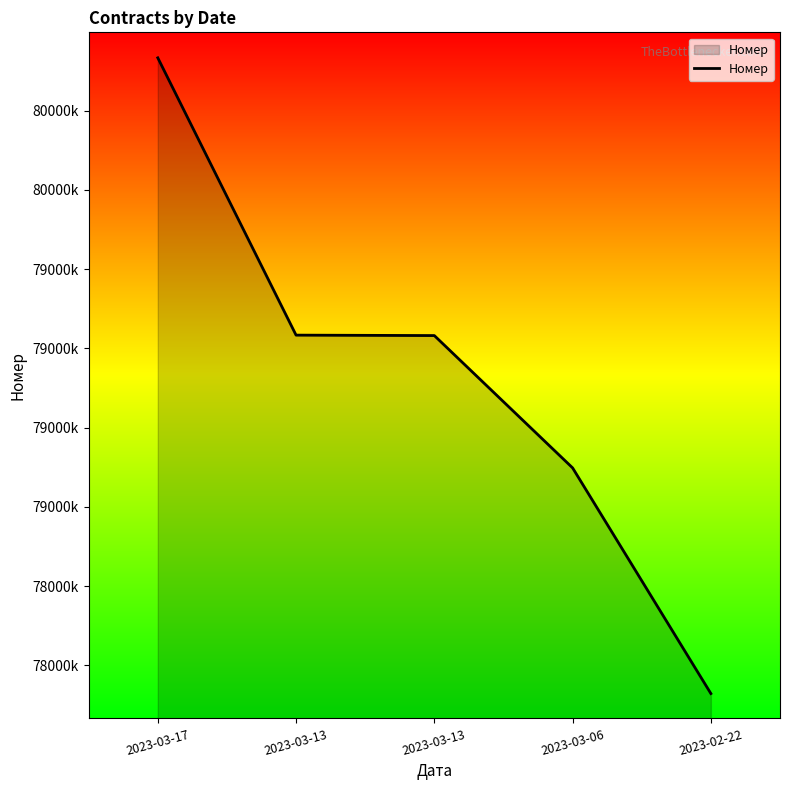

Reading left to right, extract all data points from this chart.

2023-03-17=80416631	2023-03-13=79541751	2023-03-13=79540386	2023-03-06=79122907	2023-02-22=78410983